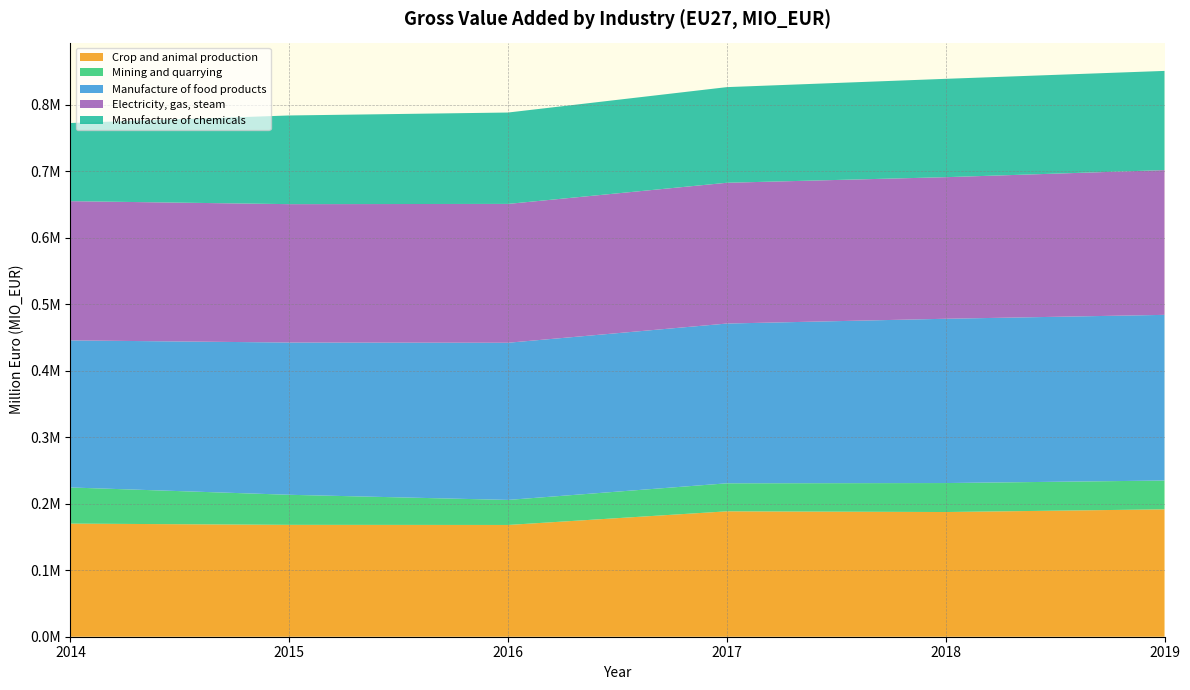

What are all the series names shown in the legend?

Crop and animal production, Mining and quarrying, Manufacture of food products, Electricity, gas, steam, Manufacture of chemicals